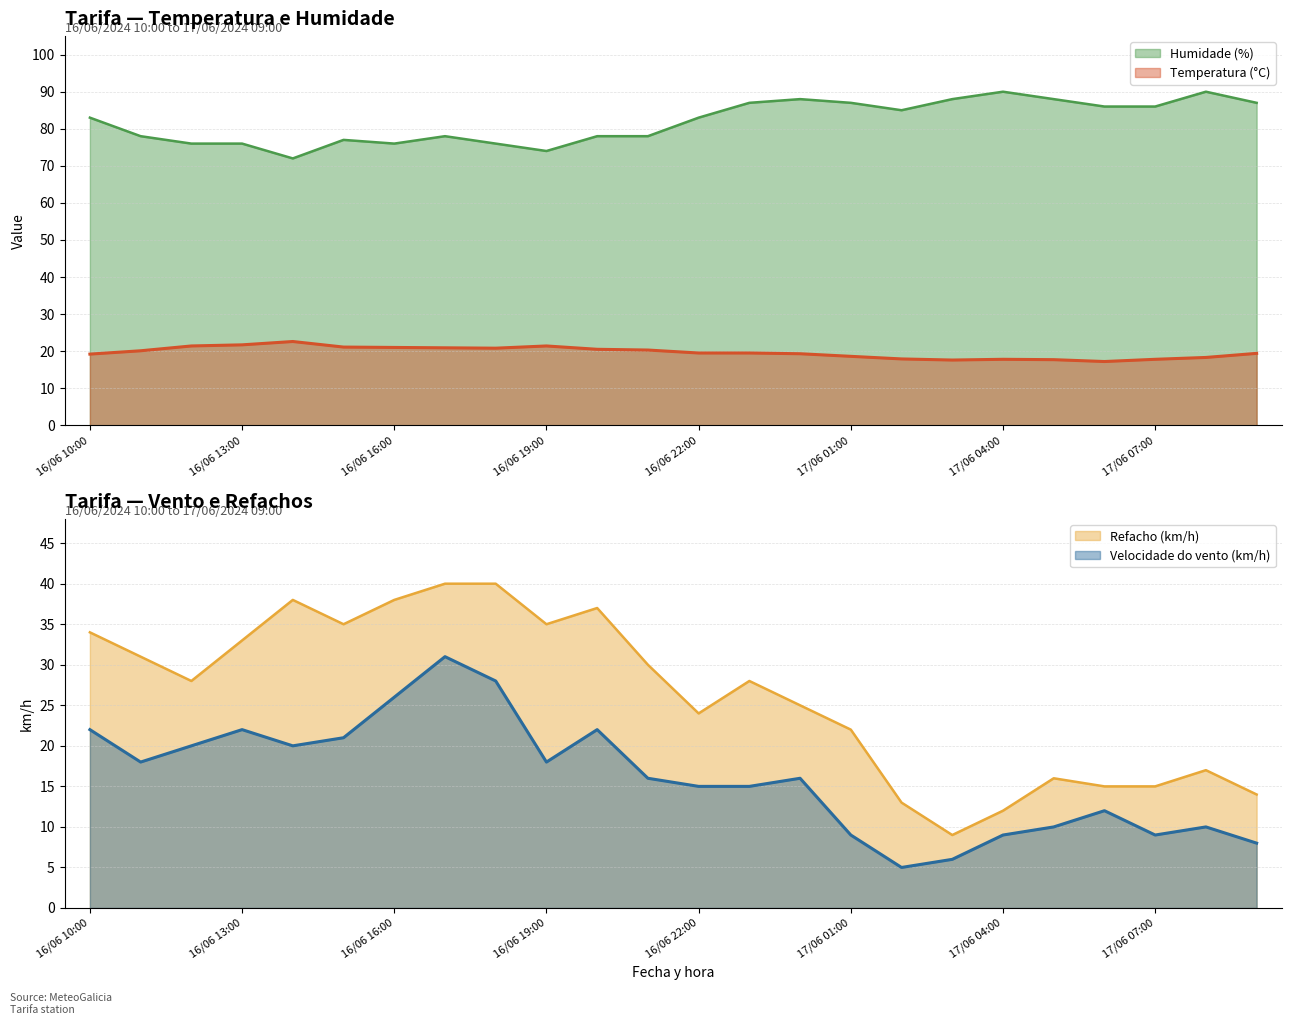

What is the difference between the second highest and second lowest values in the Humidade (%) series?

16.0